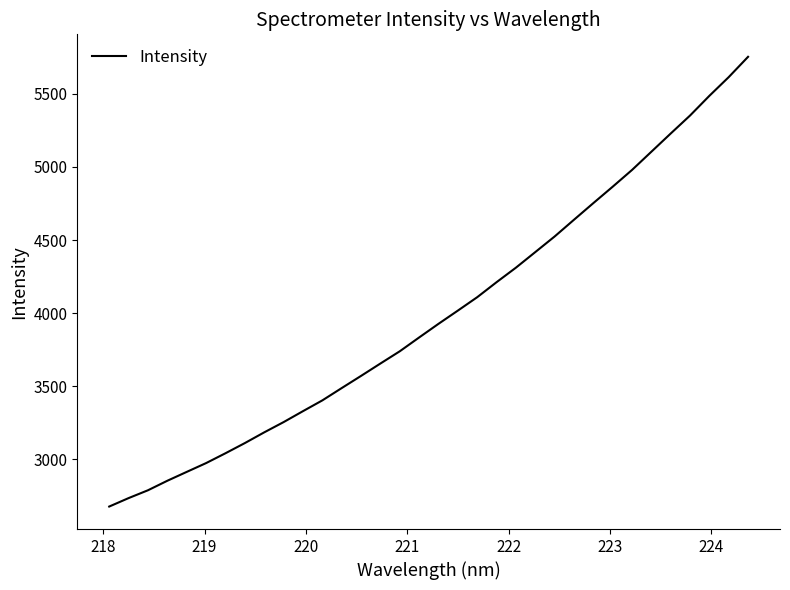

What is the maximum value shown in the chart?

5752.4